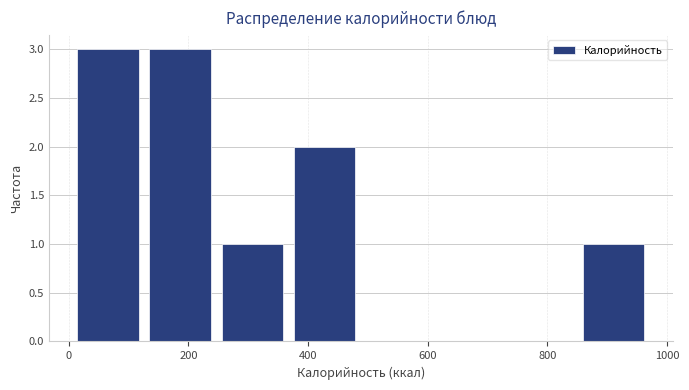

Reading left to right, list every bar in this chart as the range it spans on the x-axis followed by its height. Neither the bar edges nor the heights are printed on the chart, so give them approximately, as read against the axes.

0 to 120: 3
120 to 240: 3
240 to 360: 1
360 to 480: 2
480 to 600: 0
600 to 720: 0
720 to 860: 0
860 to 980: 1